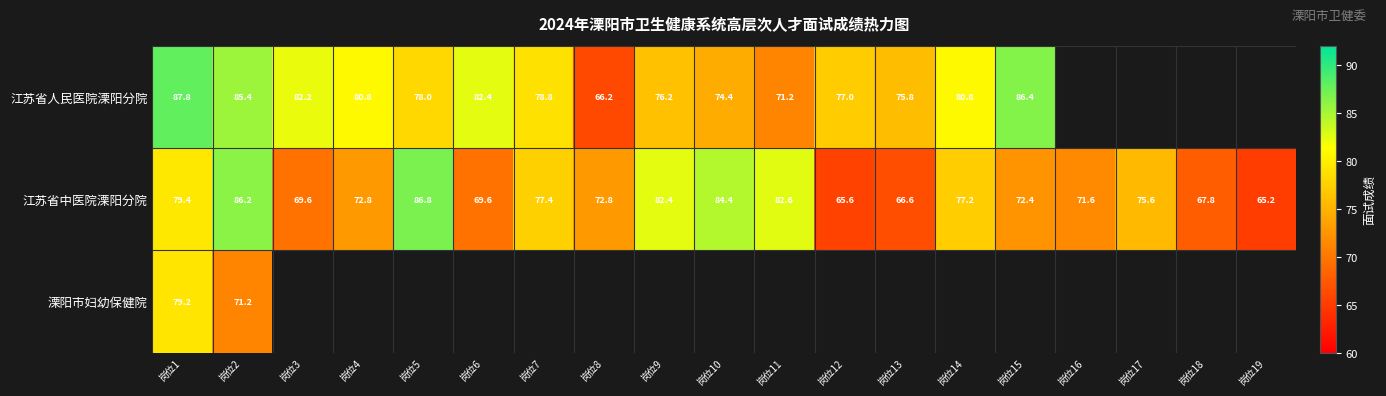

Is the value of 江苏省中医院溧阳分院 at 岗位3 greater than the value of 江苏省人民医院溧阳分院 at 岗位3?

No